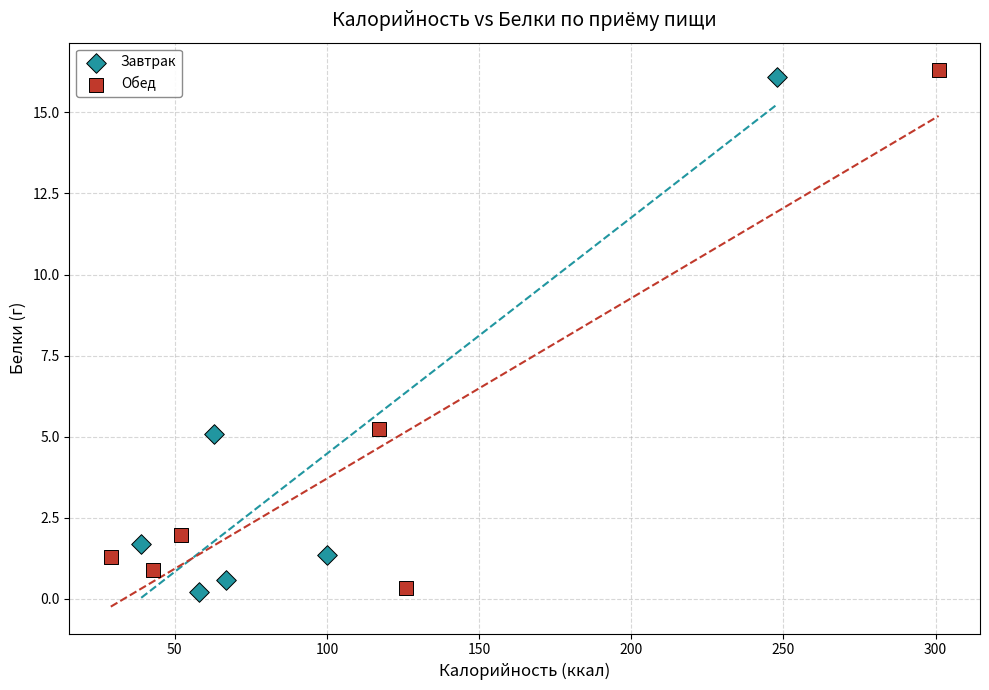

What are all the series names shown in the legend?

Завтрак, Обед